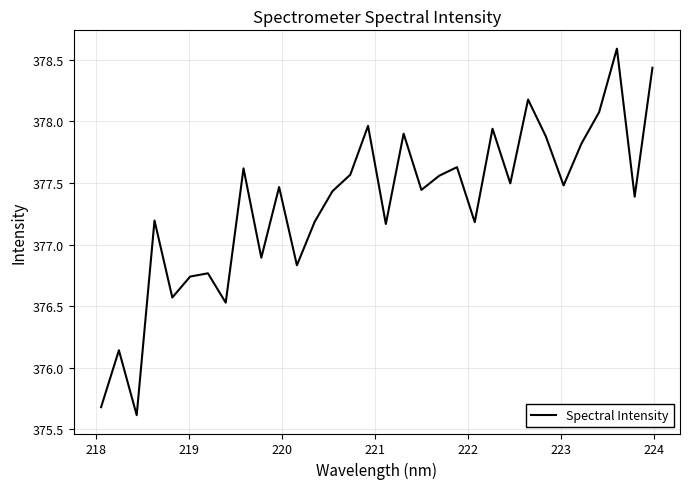

What is the smallest value displayed?

375.6